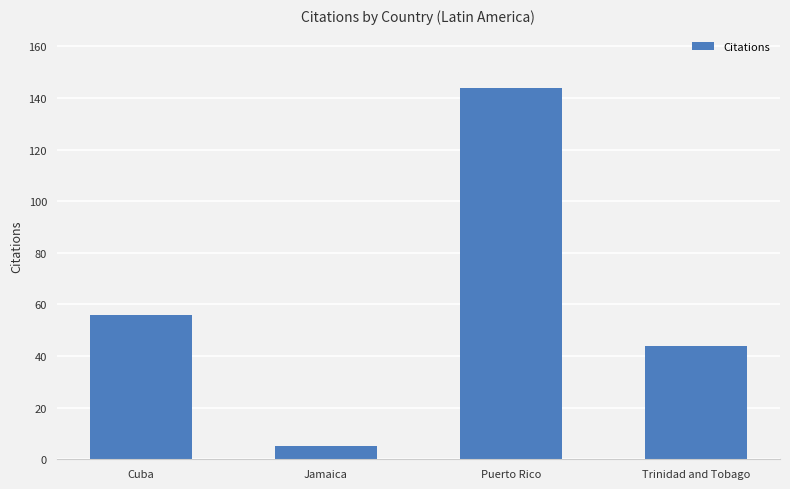

How many data points are less than 56?

2